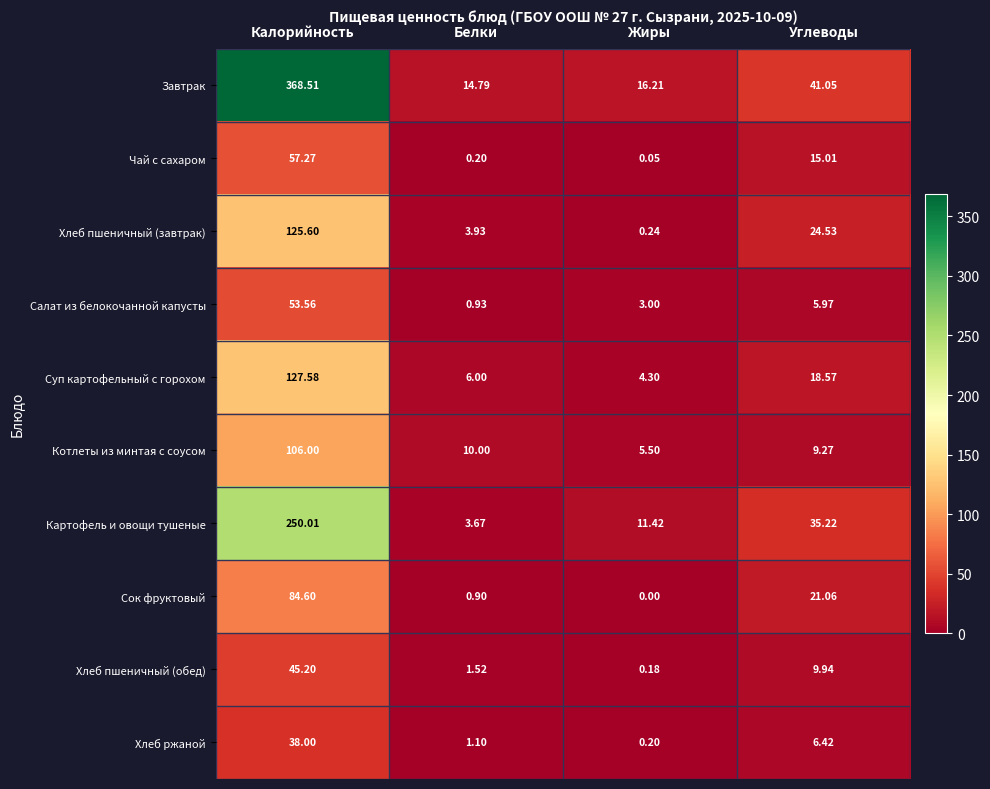

At Жиры, list the series in order from smallest to largest.

Сок фруктовый, Чай с сахаром, Хлеб пшеничный (обед), Хлеб ржаной, Хлеб пшеничный (завтрак), Салат из белокочанной капусты, Суп картофельный с горохом, Котлеты из минтая с соусом, Картофель и овощи тушеные, Завтрак